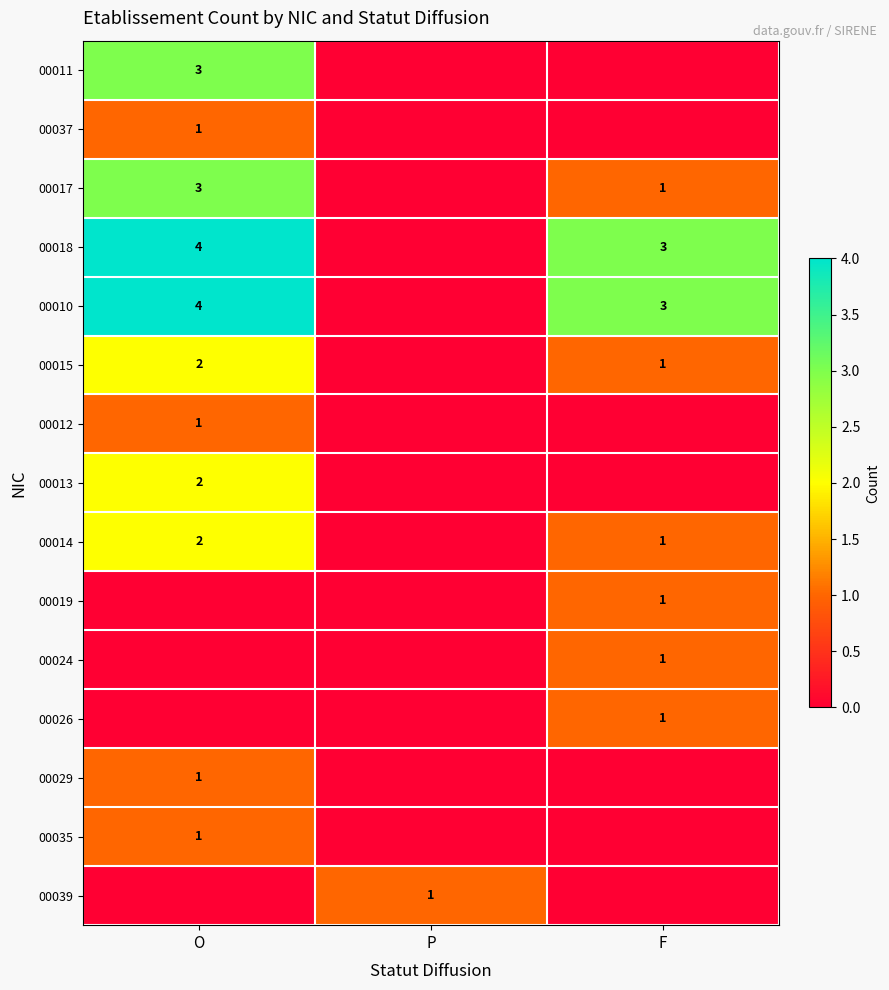

Is it true that 00024 equals 1 at F?

True